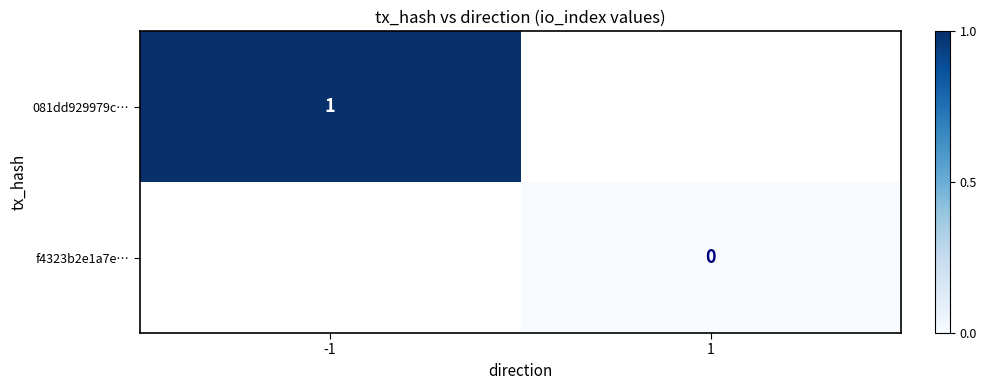

At how many categories does at least one series exceed 0?

1